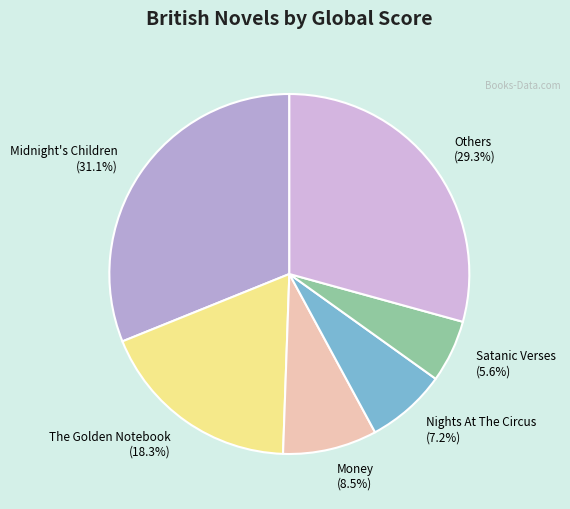

Is there a majority slice in this chart?

No